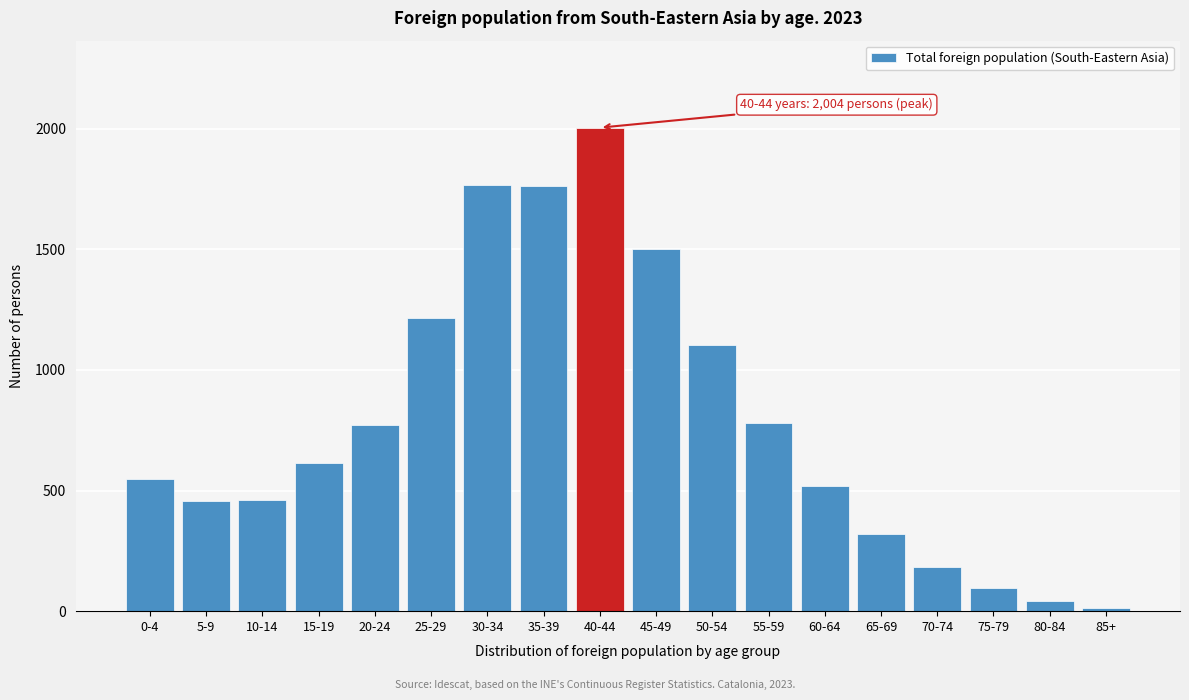

Where is the data nearest to the value 1009?

50-54